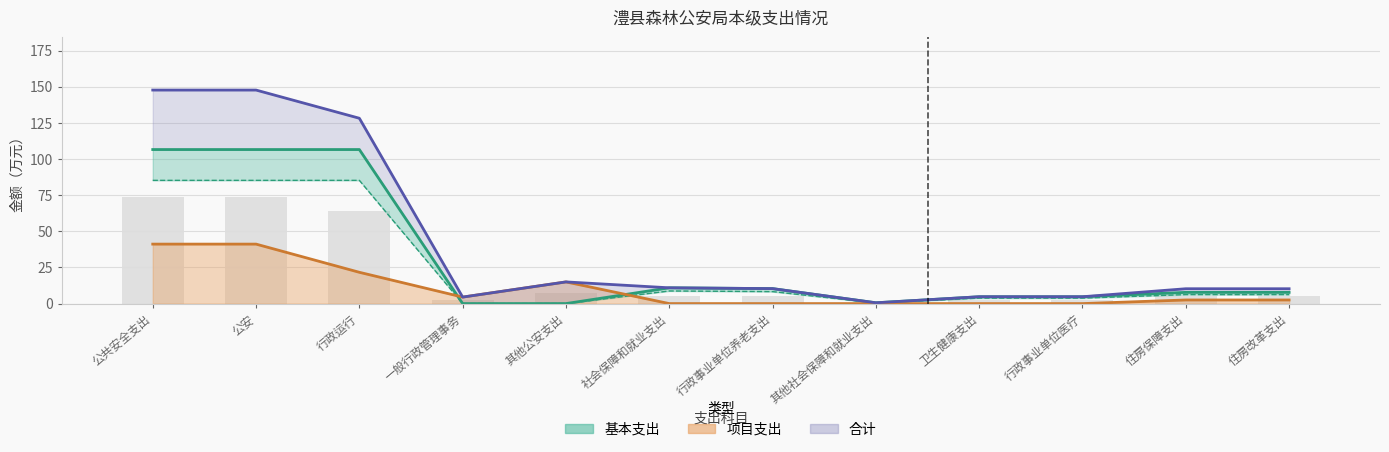

Between 公安 and 行政运行, which series saw the biggest shift?

项目支出